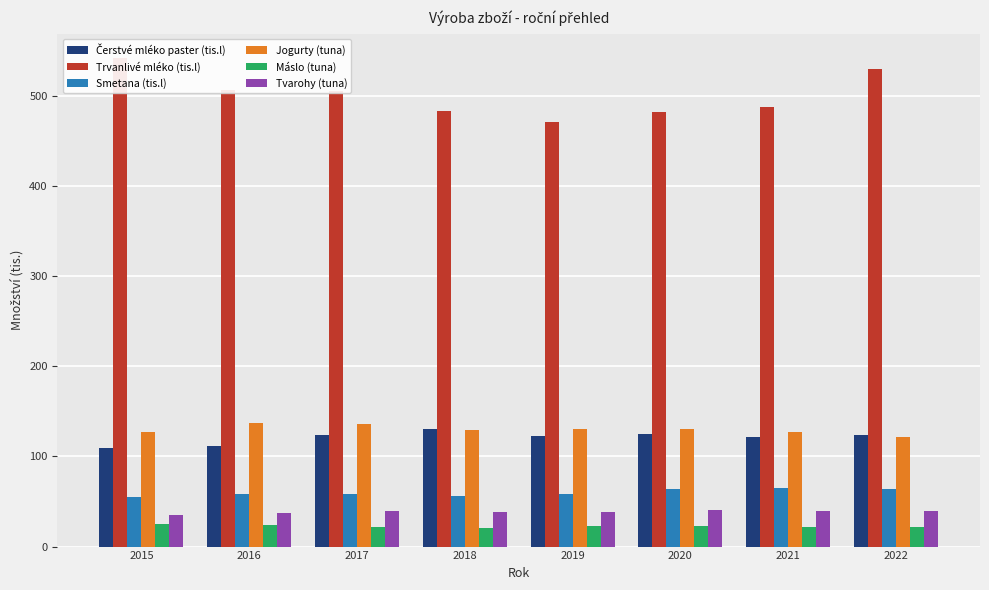

True or false: Smetana (tis.l) has a value of 36.3 at 2021.

False